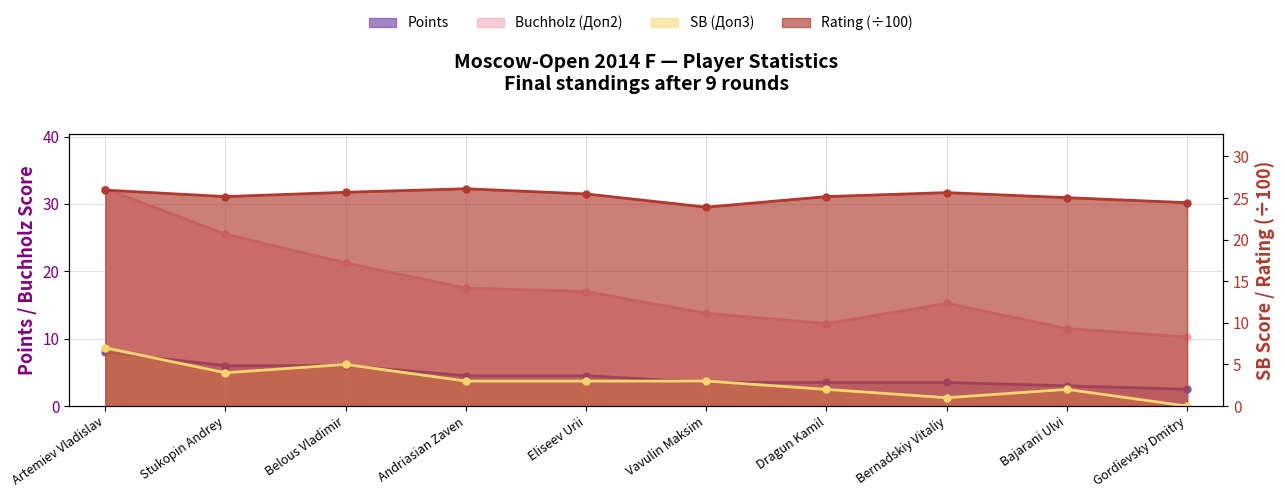

Is the value of SB (Доп3) at Stukopin Andrey greater than the value of Points at Gordievsky Dmitry?

Yes